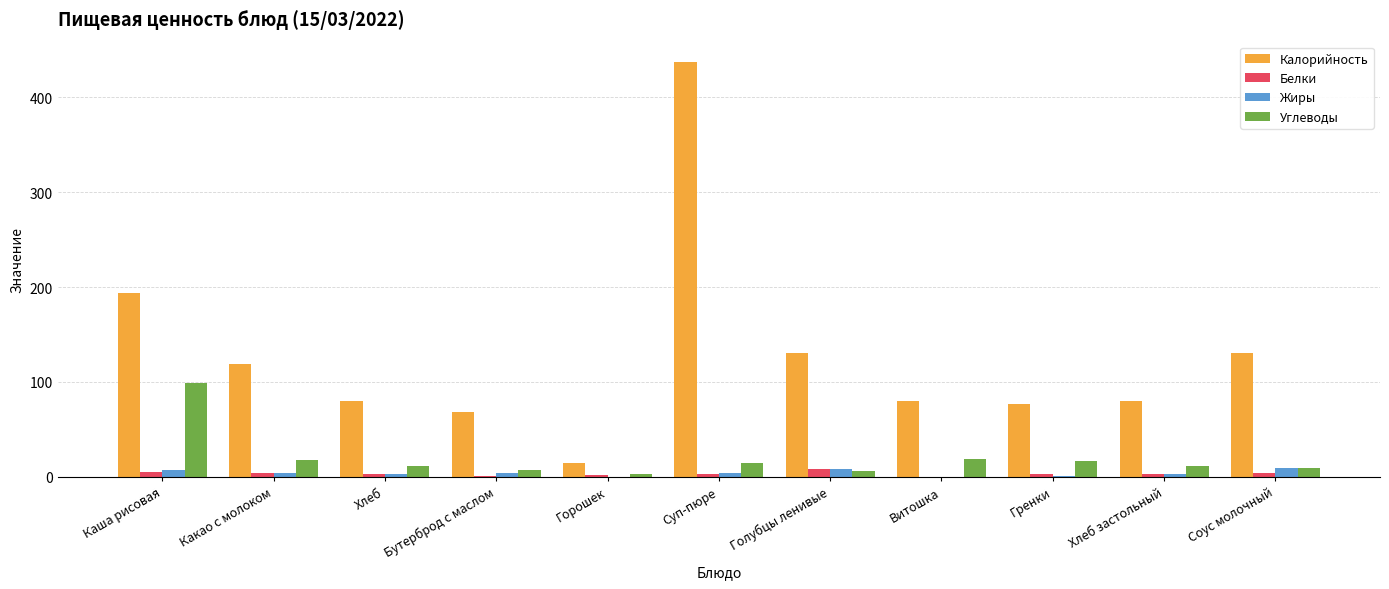

What is the maximum value for Углеводы?

98.4